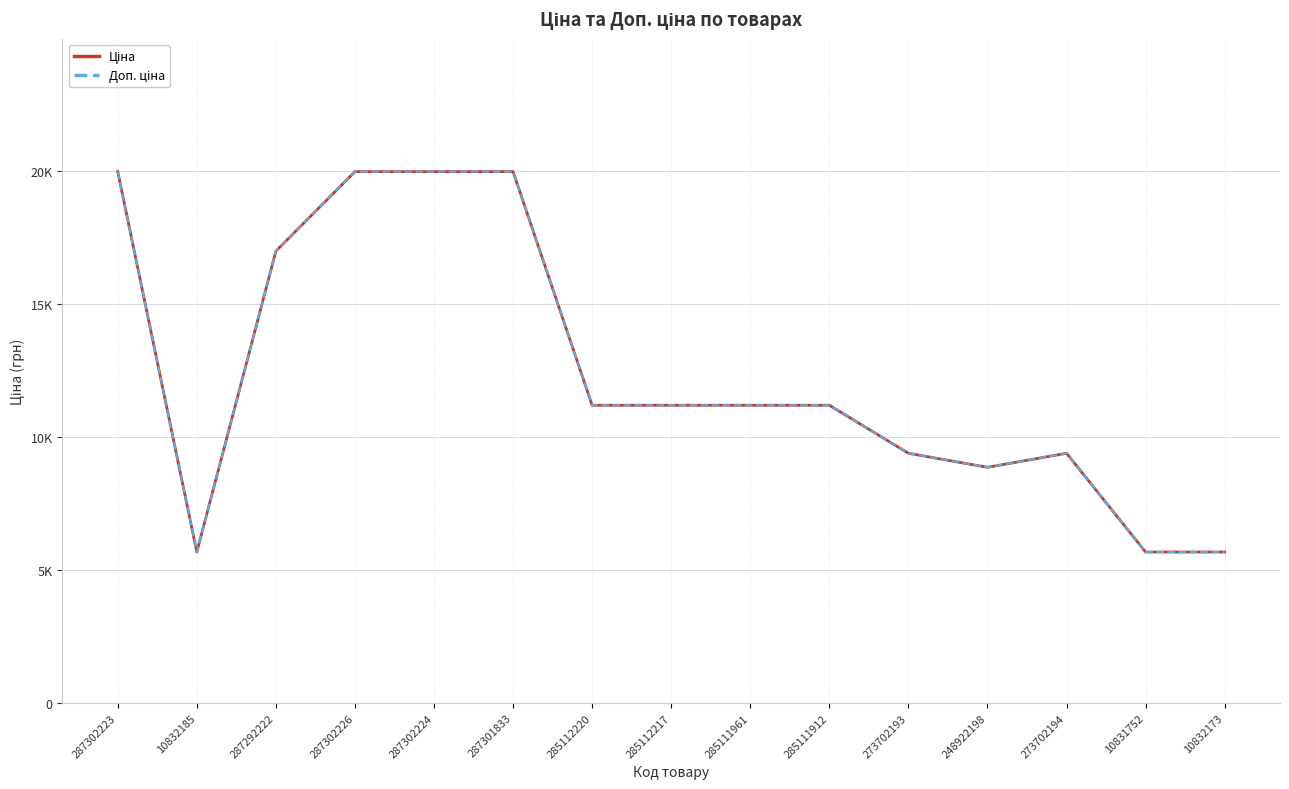

At which category is the sum across all series the highest?

287302223